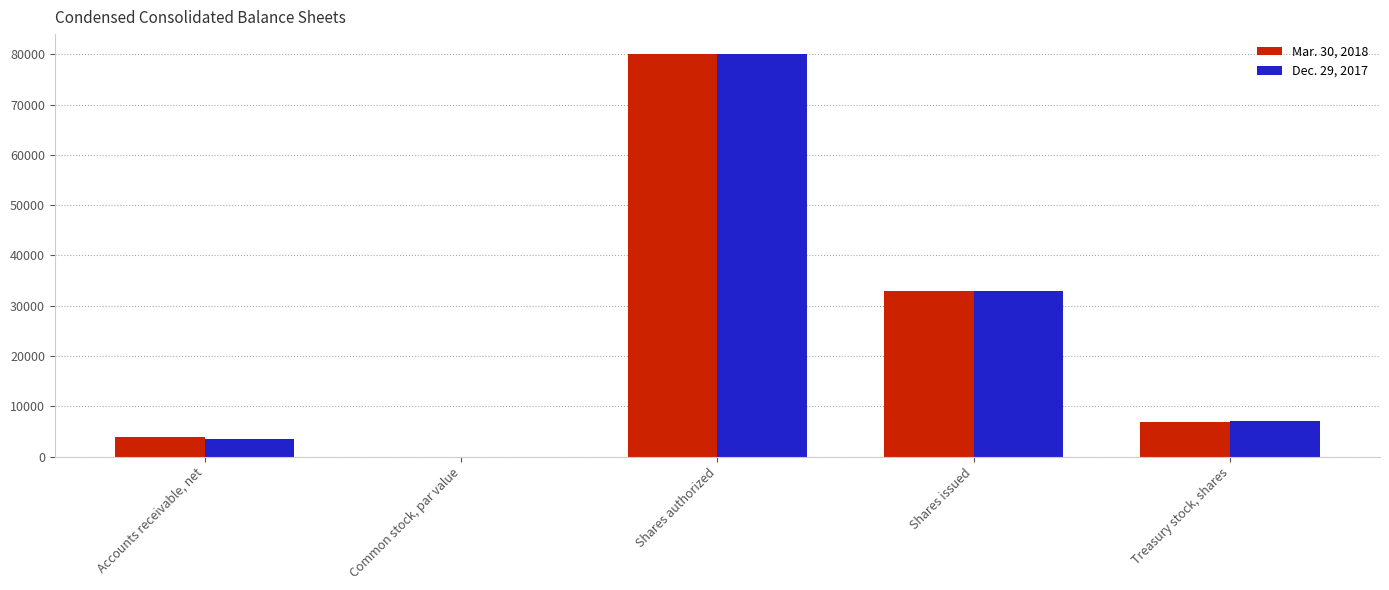

True or false: Mar. 30, 2018 has a value of 6849.0 at Treasury stock, shares.

True